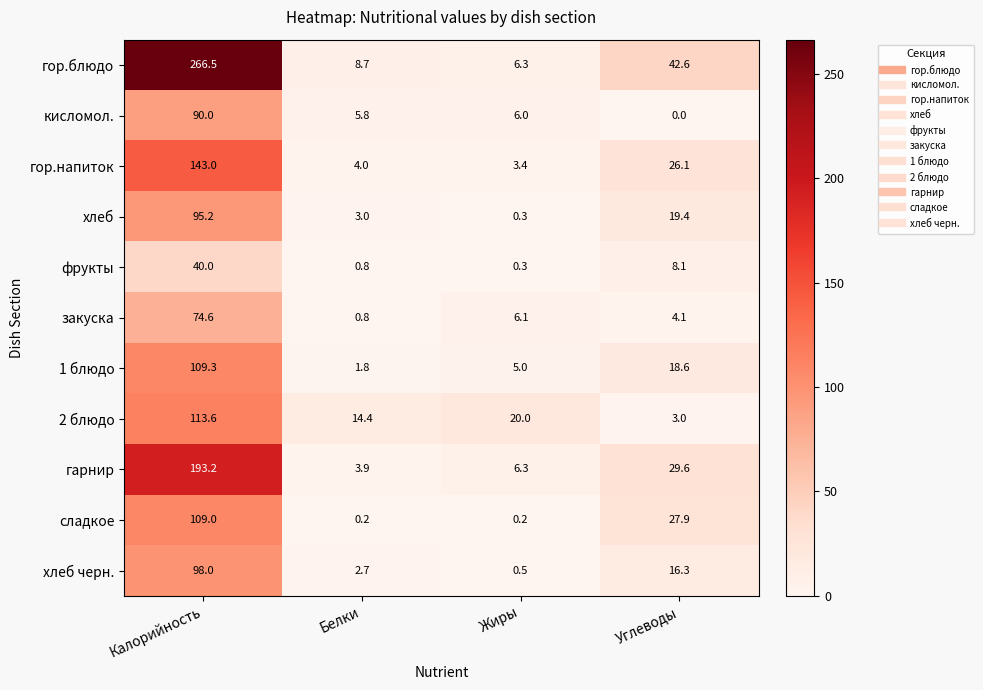

What is the approximate value of хлеб at Углеводы?

19.4